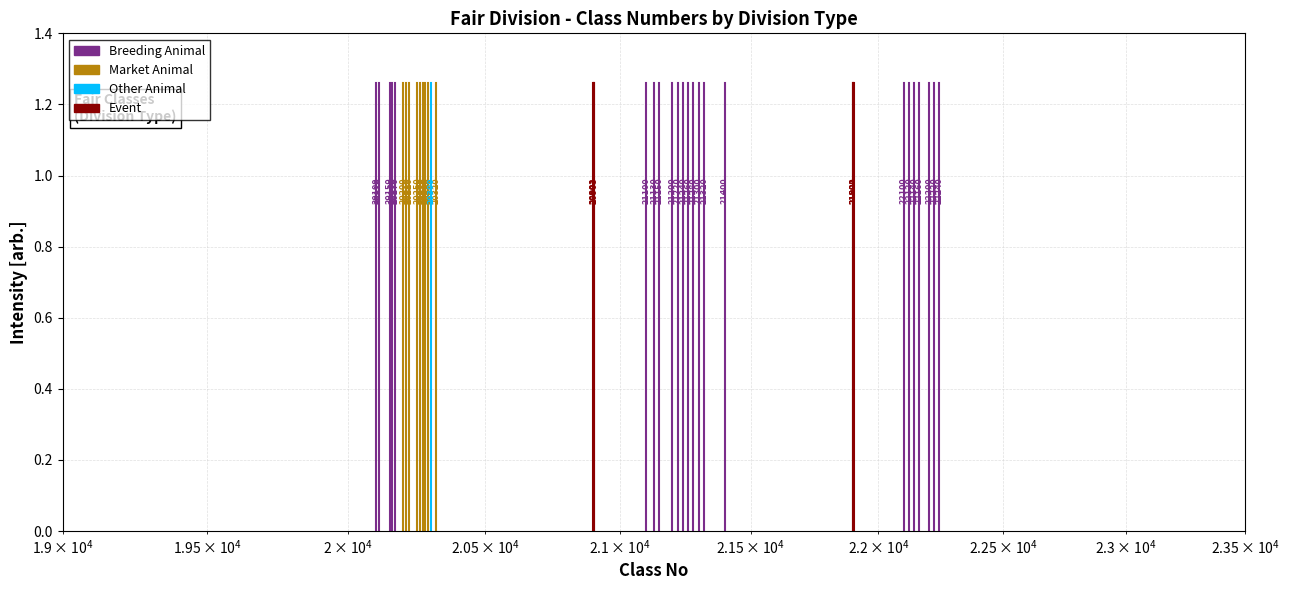

How many bars are there in each group?

4